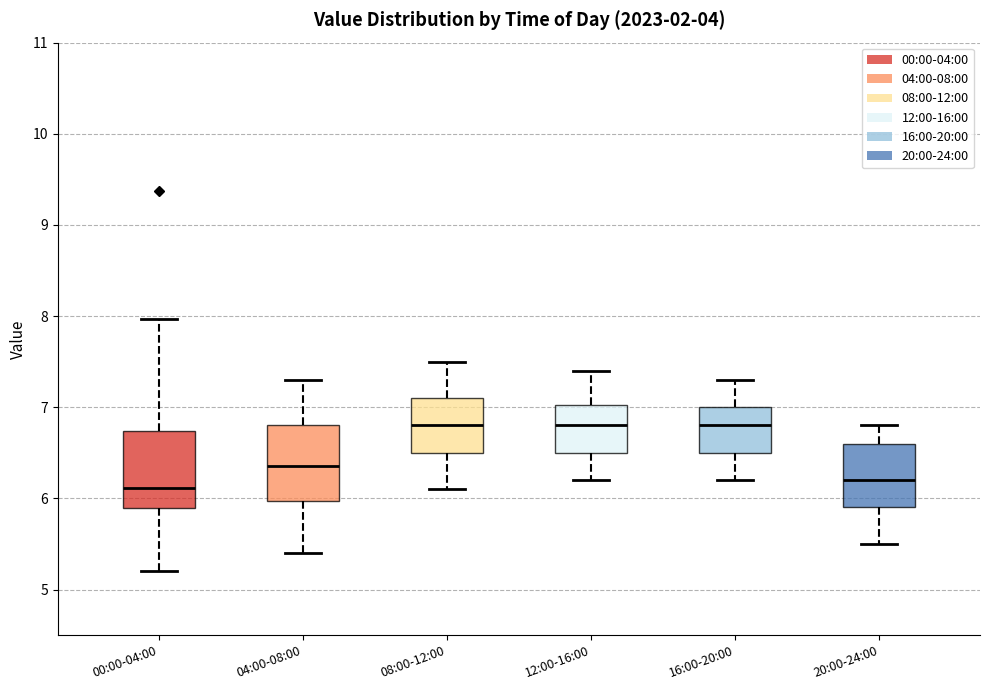

Reading left to right, read every box against the y-axis: the position of its median line, the range the box covers, and the ends of its whiskers. The values are not printed on the chart, so give them approximately, as read against the axis.

00:00-04:00: median 6.1, box 5.9 to 6.7, whiskers 5.2 to 8.0
04:00-08:00: median 6.4, box 6.0 to 6.8, whiskers 5.4 to 7.3
08:00-12:00: median 6.8, box 6.5 to 7.1, whiskers 6.1 to 7.5
12:00-16:00: median 6.8, box 6.5 to 7.0, whiskers 6.2 to 7.4
16:00-20:00: median 6.8, box 6.5 to 7.0, whiskers 6.2 to 7.3
20:00-24:00: median 6.2, box 5.9 to 6.6, whiskers 5.5 to 6.8